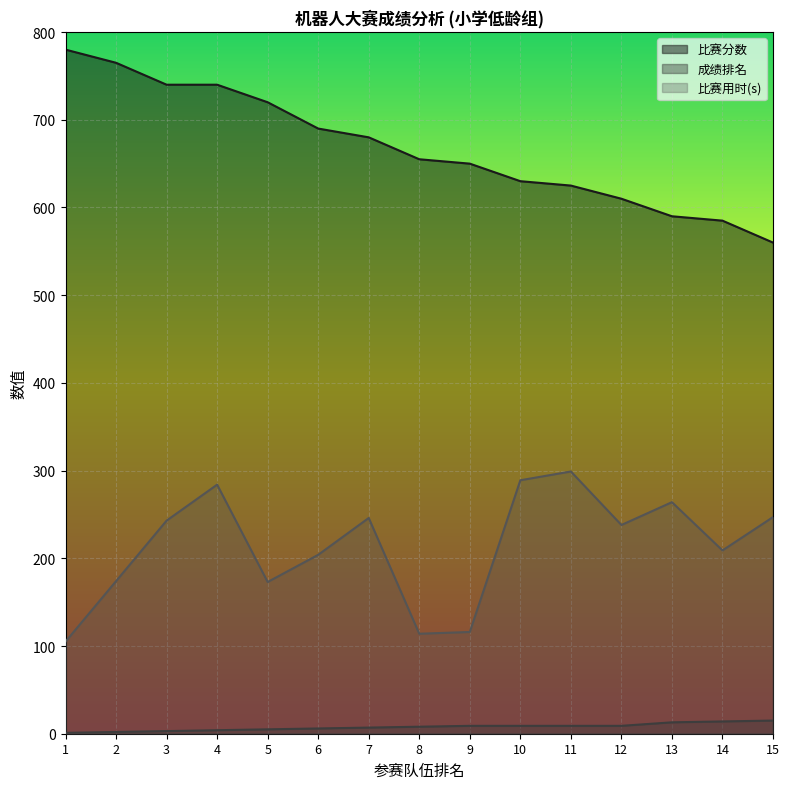

How many values in the 比赛分数 series exceed 655?

7